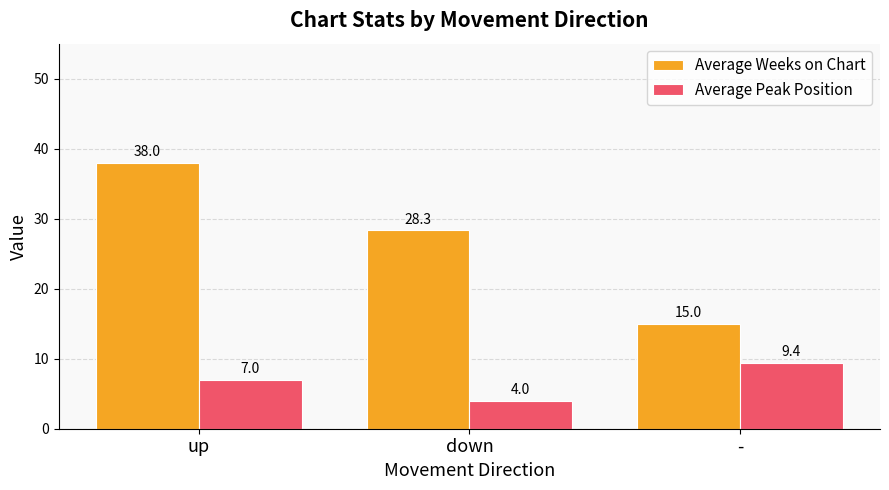

Rank the series by their average value, from highest to lowest.

Average Weeks on Chart, Average Peak Position